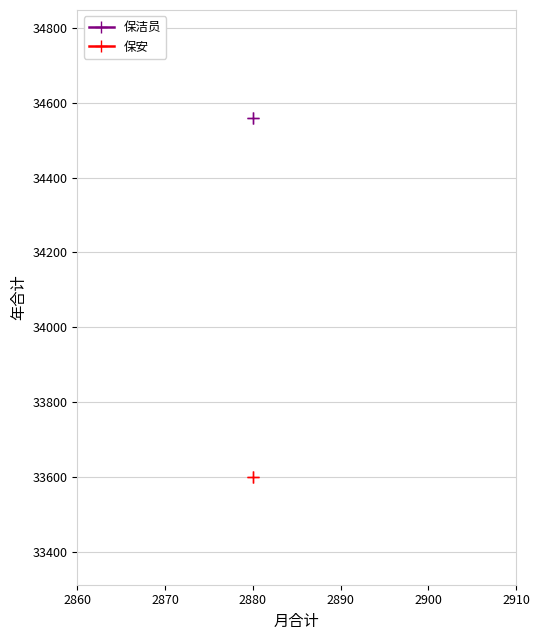

List the series in order of their overall mean, lowest first.

保安, 保洁员